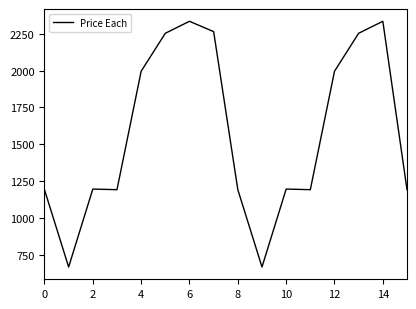

What is the smallest value displayed?

671